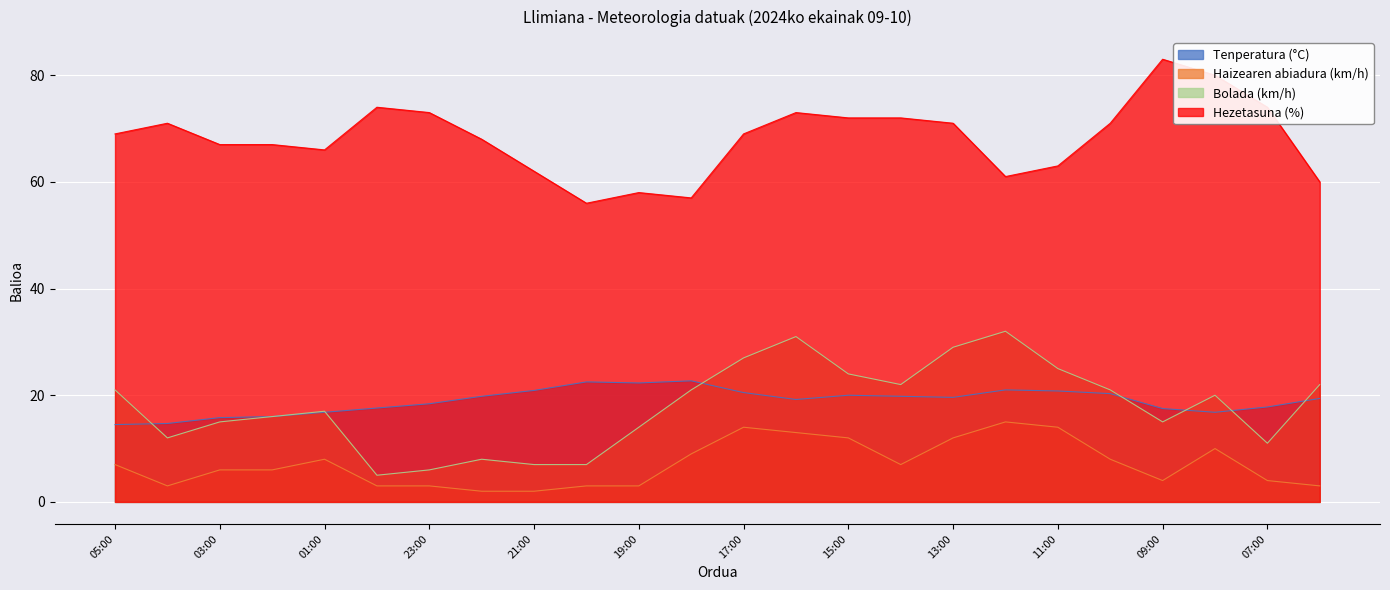

True or false: Hezetasuna (%) and Tenperatura (°C) cross at least once.

False